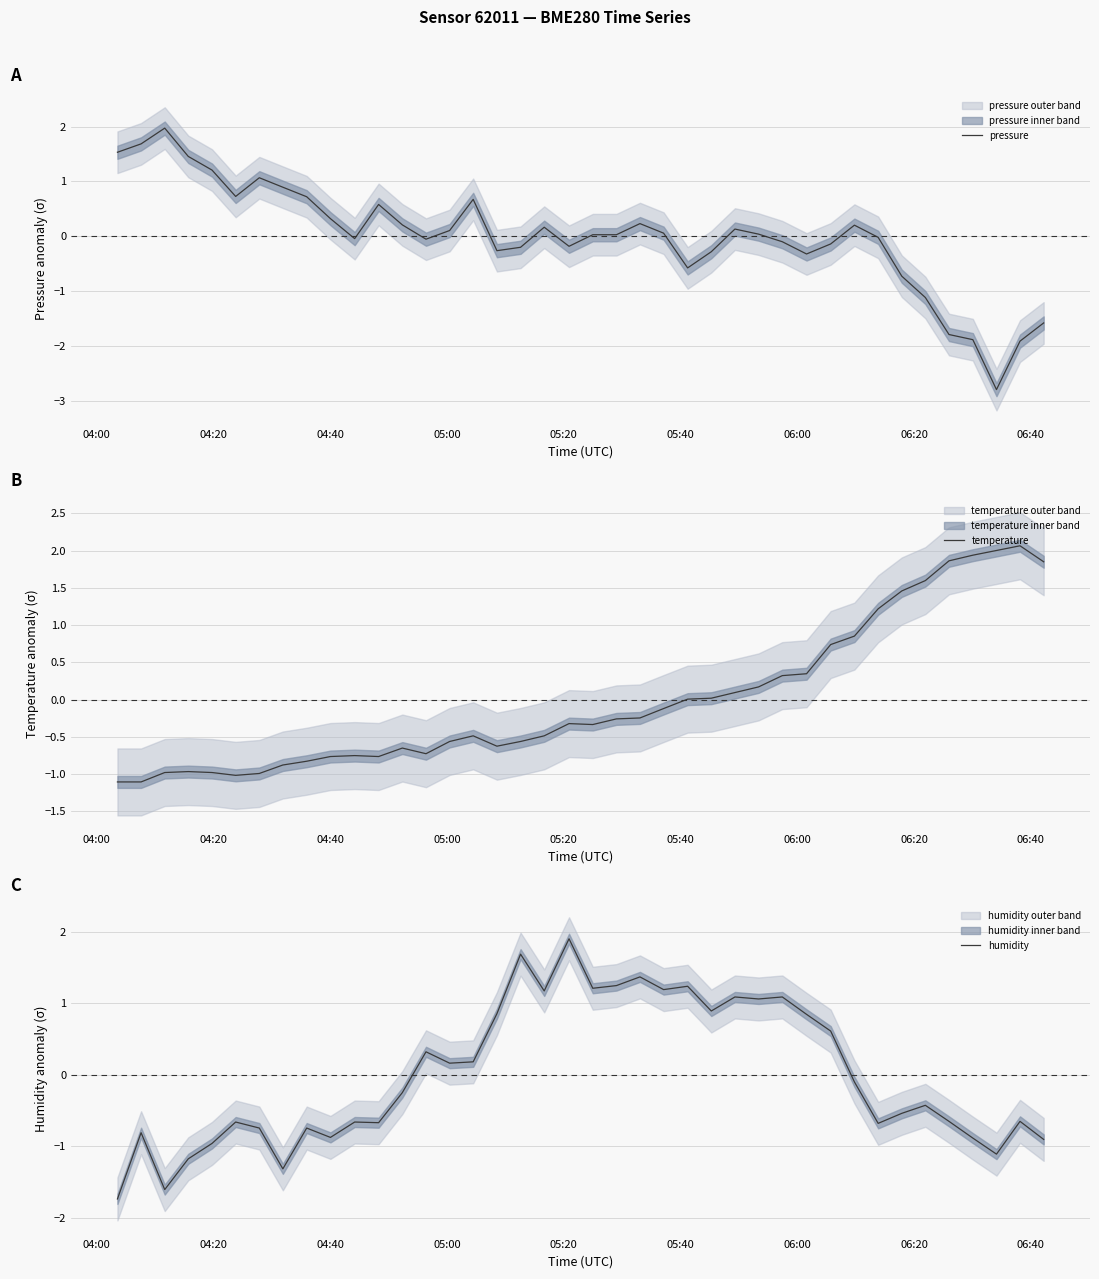

What is the maximum value for pressure?

2.0